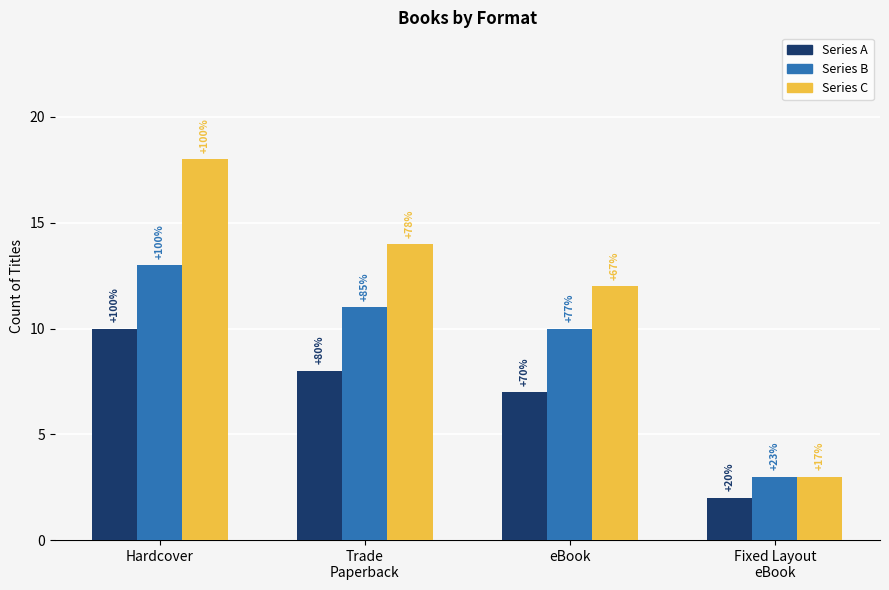

How many Series A values are between 7 and 10?

3